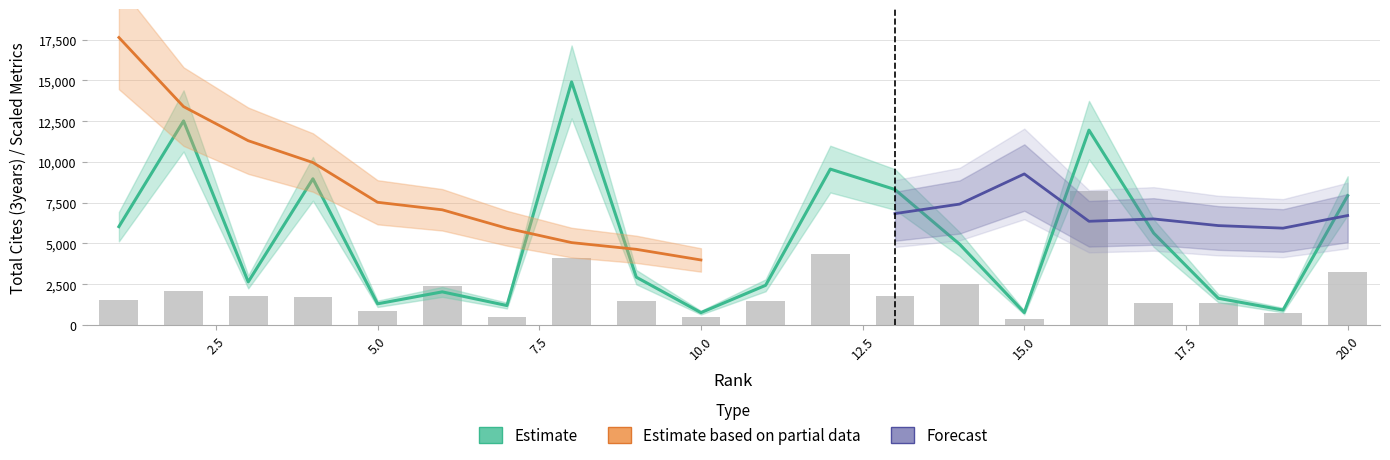

What is the minimum value for Total Refs.?

346.7